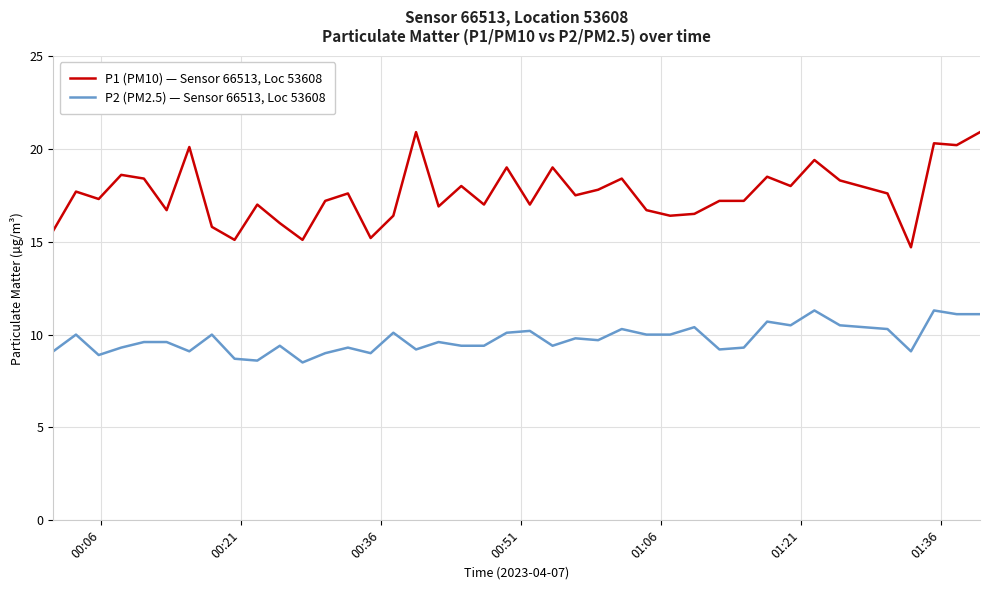

What is the sum of all P1 (PM10) — Sensor 66513, Loc 53608 values?

703.2